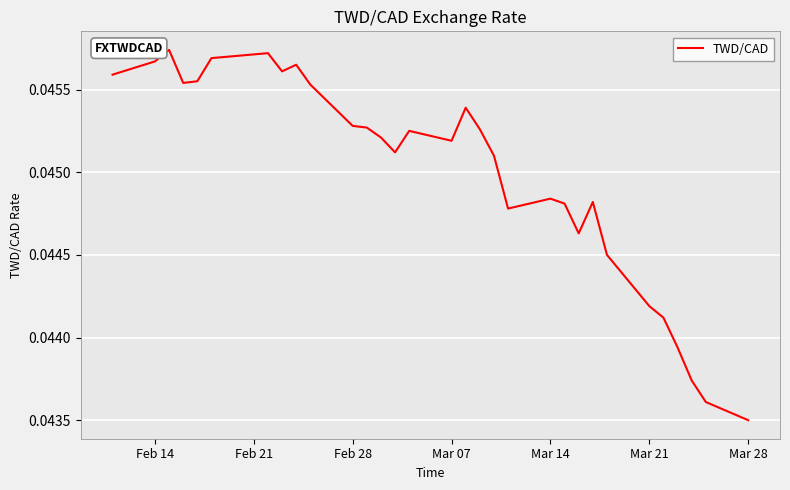

Where is the data nearest to the value 0?

Mar 28